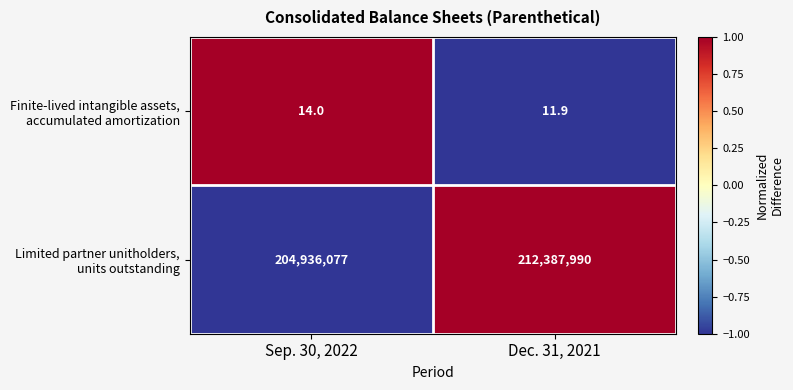

What is the total value across all series at Sep. 30, 2022?

204936091.0